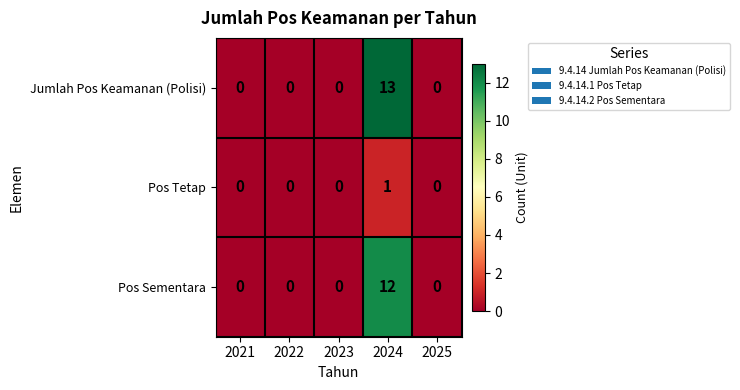

Which series has the largest range (max minus min)?

Jumlah Pos Keamanan (Polisi)